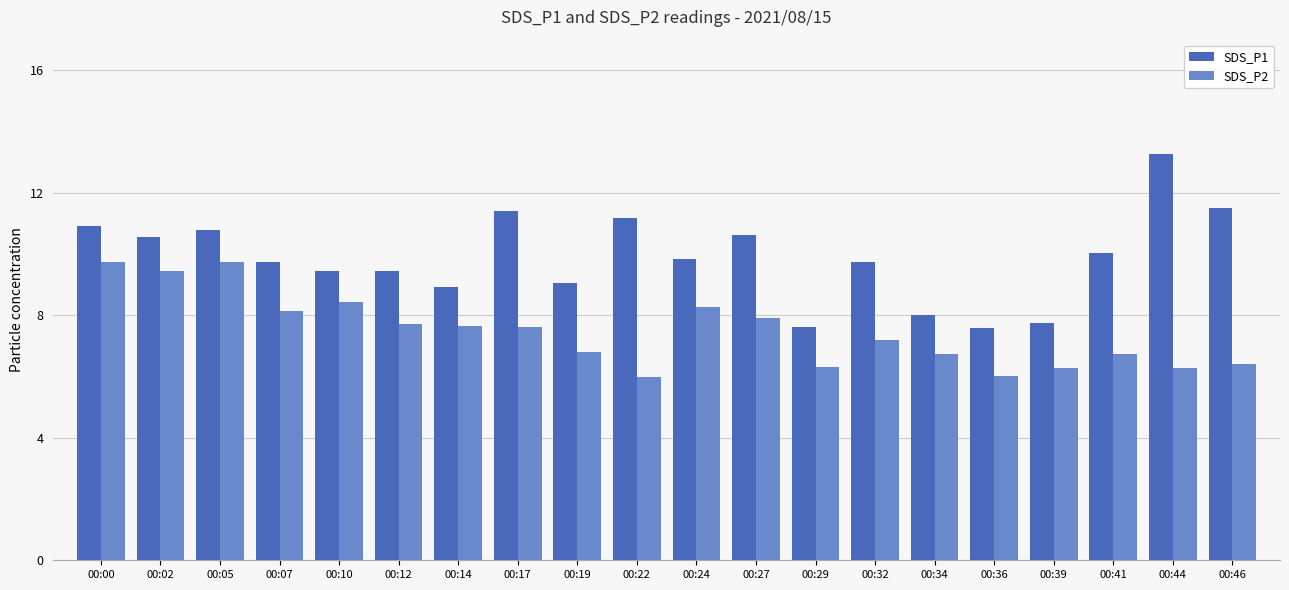

What is the sum of all SDS_P1 values?

197.5